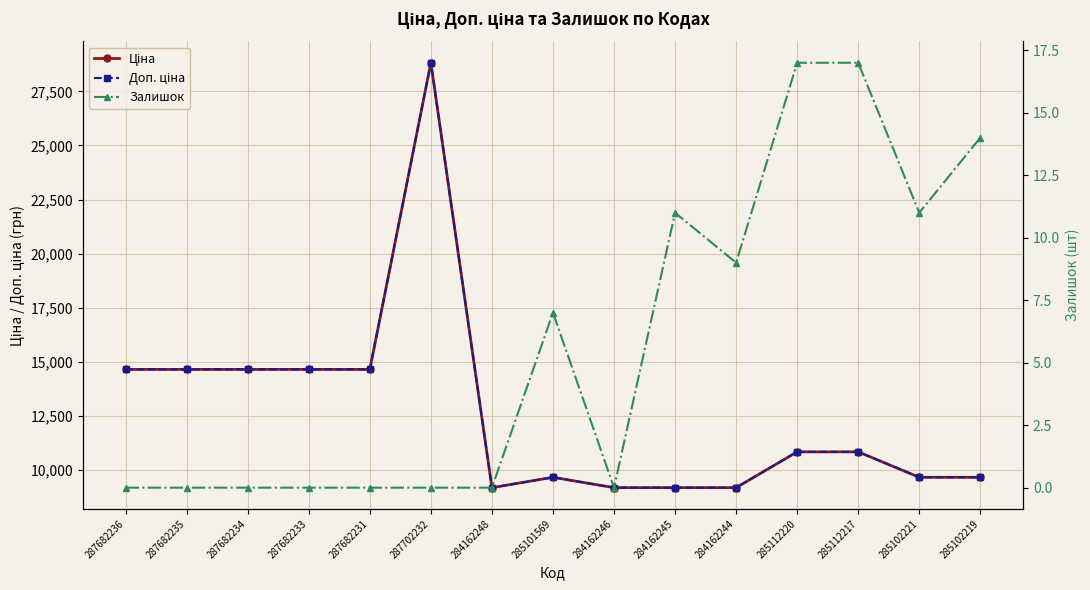

True or false: Залишок has more than 2 points higher than both neighbors.

False